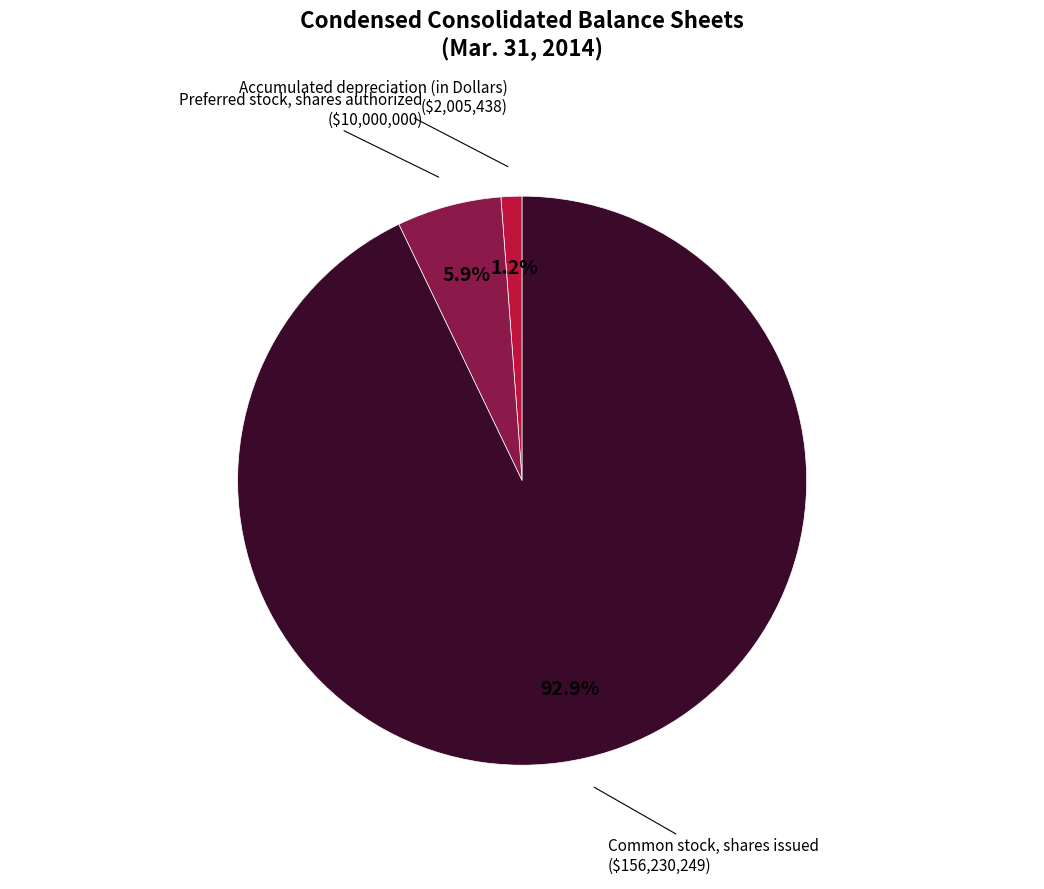

How many slices are in this pie chart?

3